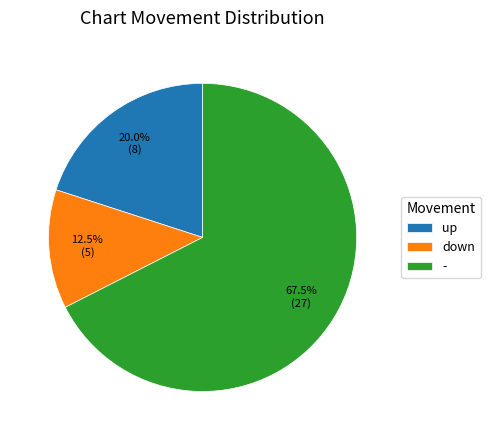

Is it true that - is 82% of the pie?

False